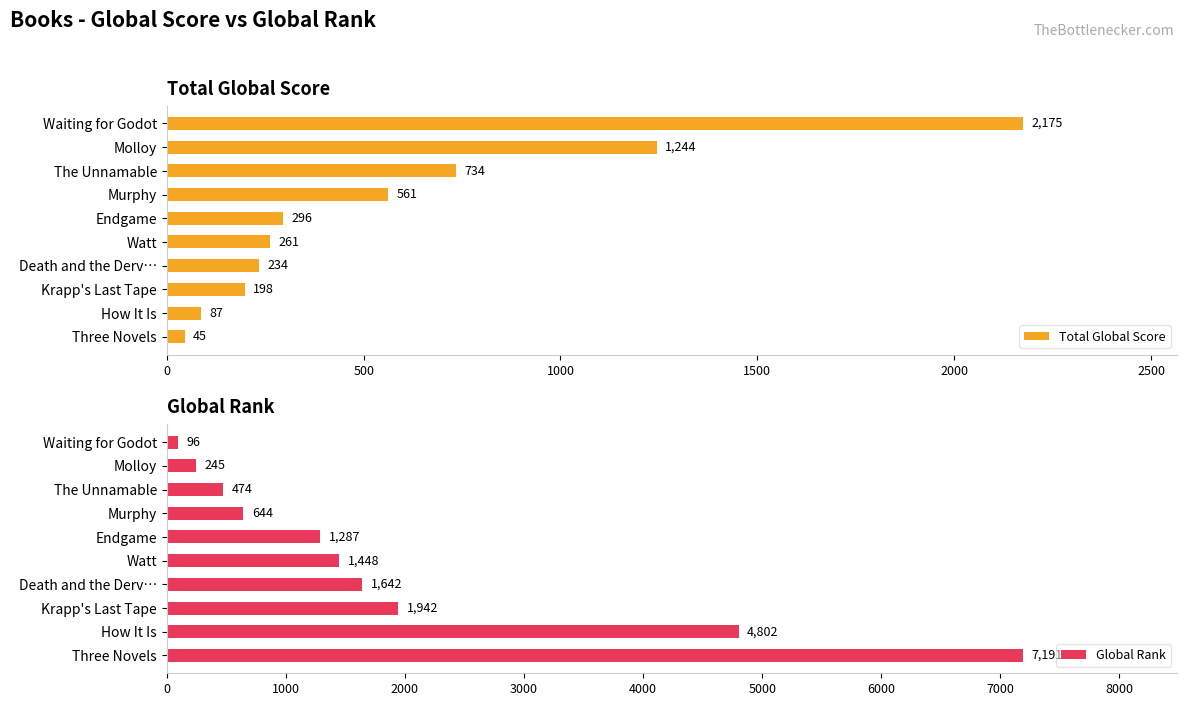

What is the highest value of the Total Global Score series?

2175